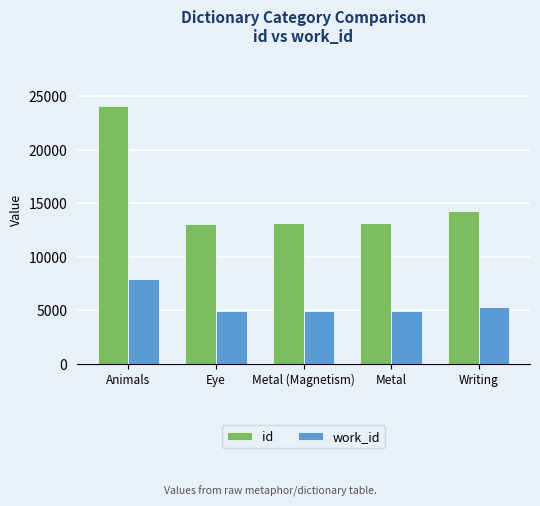

Where is id nearest to the value 18576?

Writing